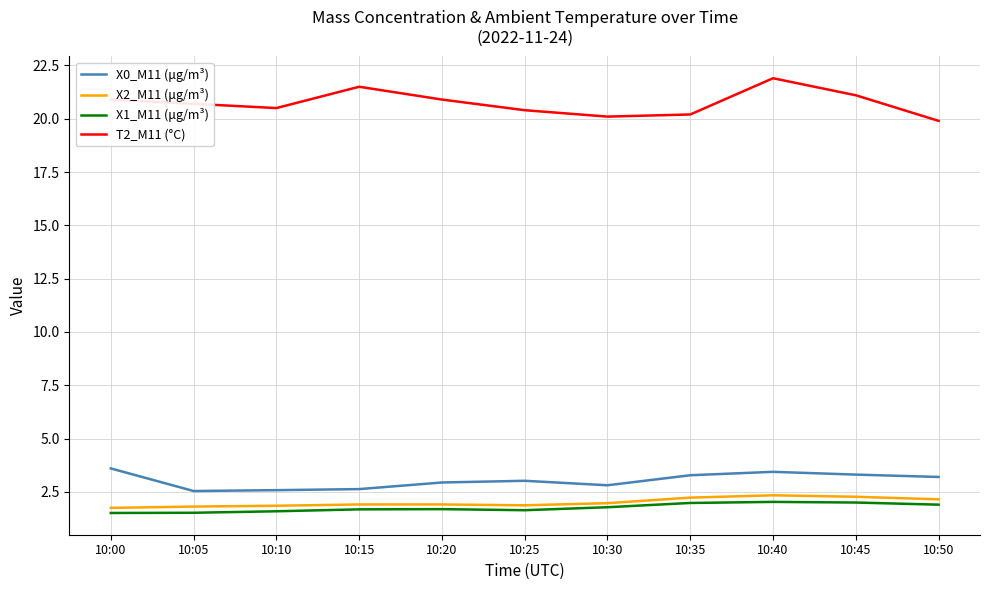

The value of X2_M11 (μg/m³) at 10:40 is 1.1. True or false?

False